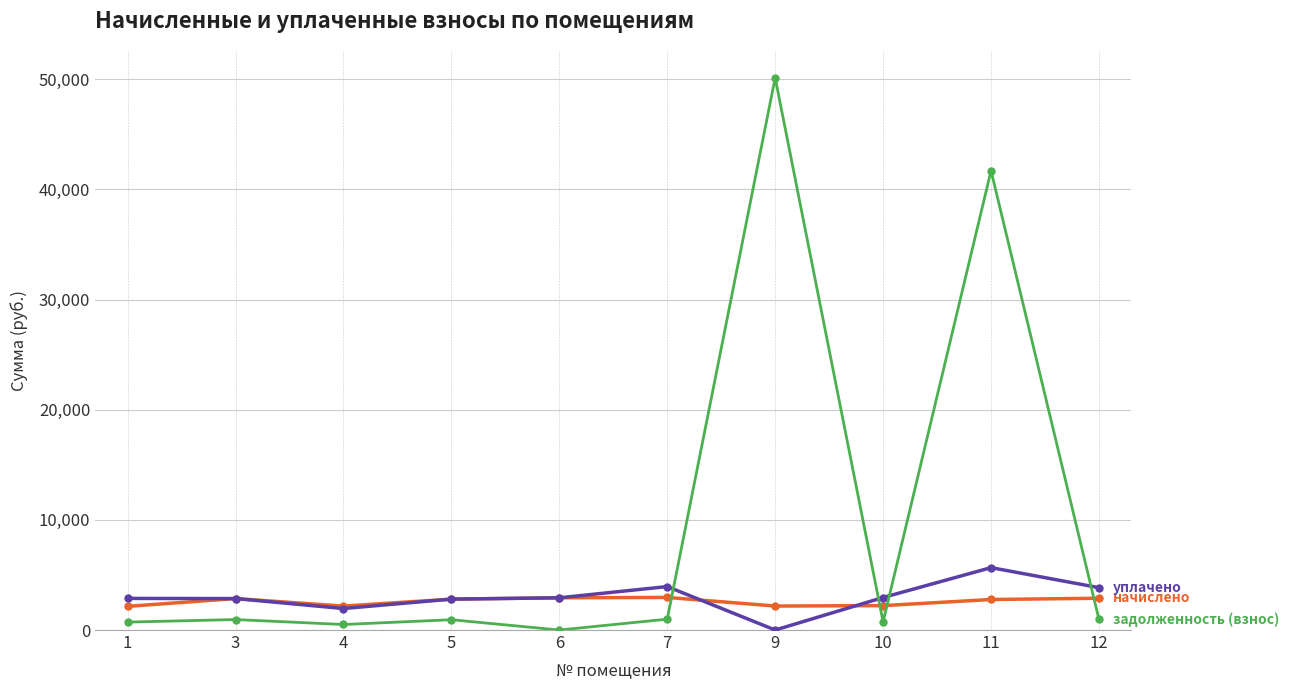

What is the greatest value displayed?

50120.5